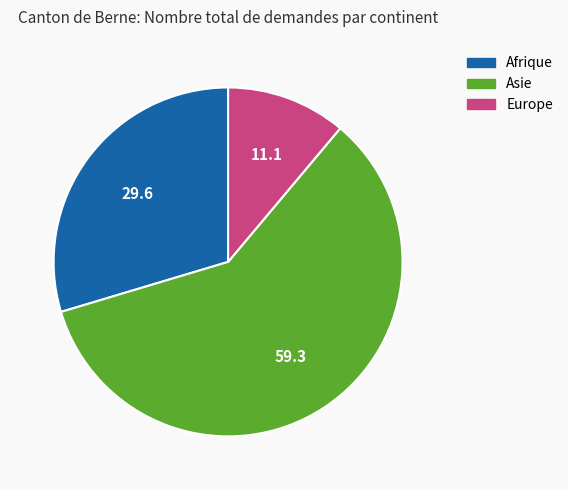

Is there any slice that represents more than half of the pie?

Yes